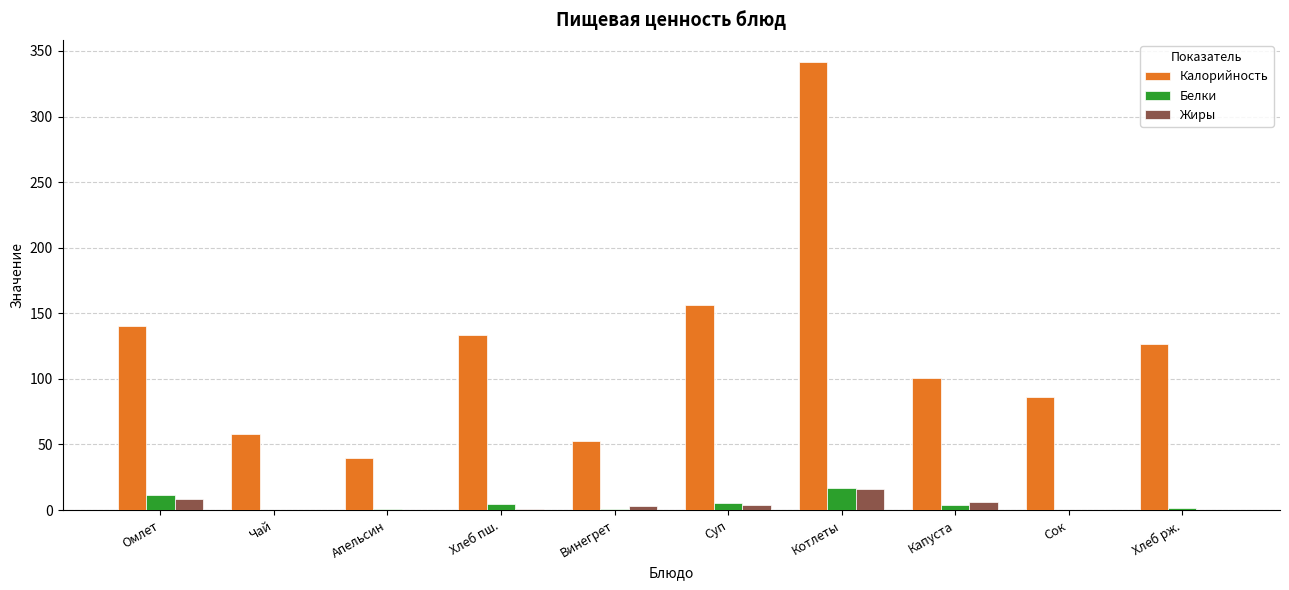

The Калорийность series shows 86.4 at Сок. True or false?

True